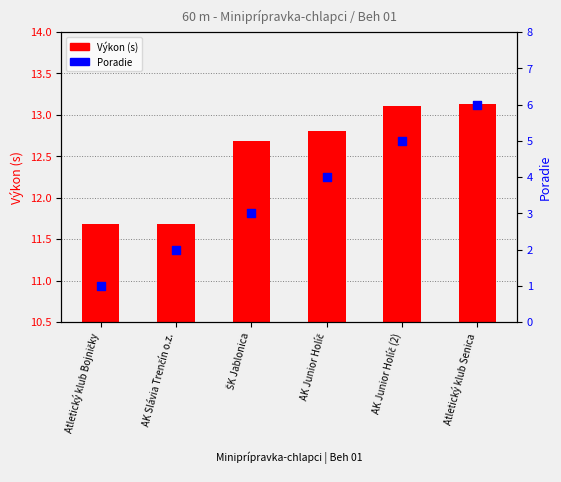

What are all the series names shown in the legend?

Výkon (s), Poradie